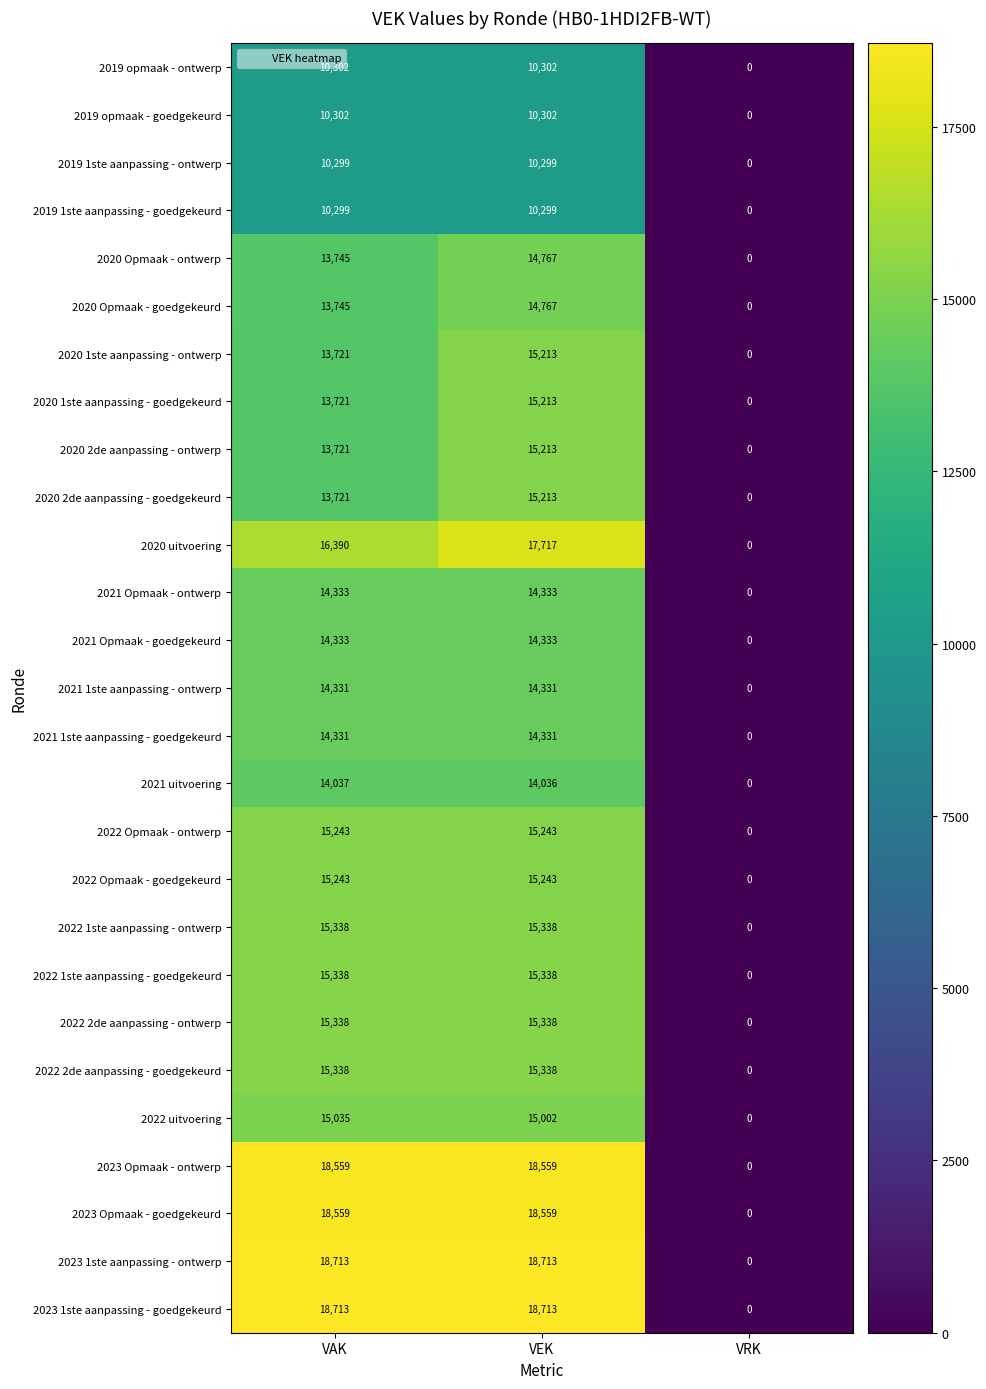

Is it true that 2019 opmaak - ontwerp equals 10302 at VAK?

True